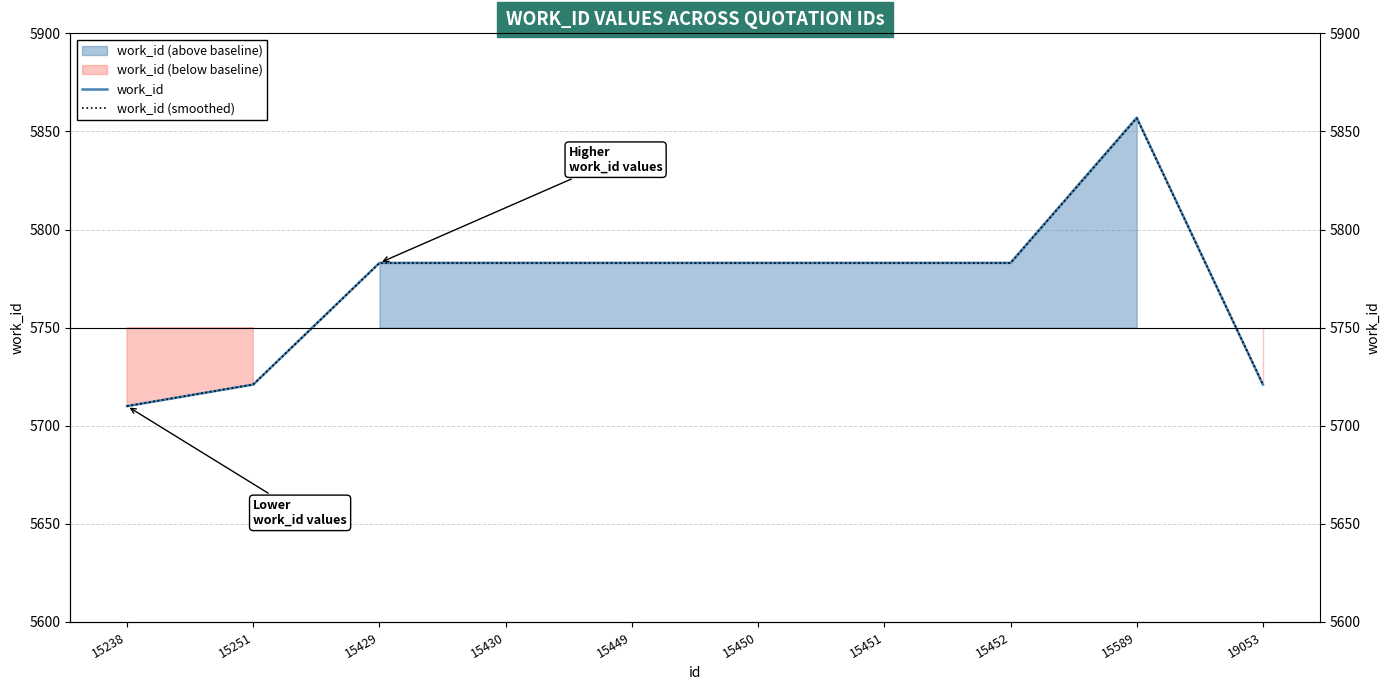

Which series changed the most between 15451 and 15589?

work_id